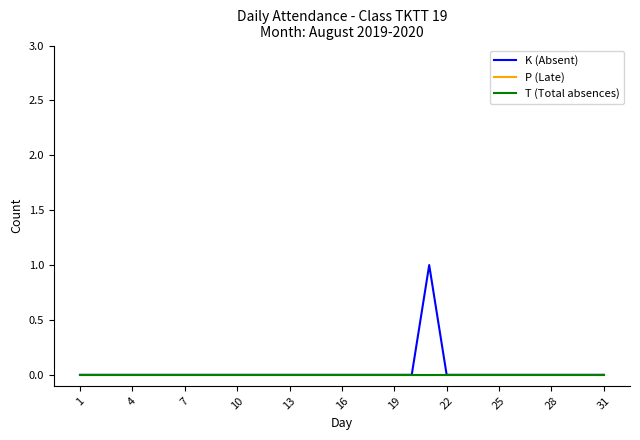

True or false: T (Total absences) and P (Late) cross at least once.

False